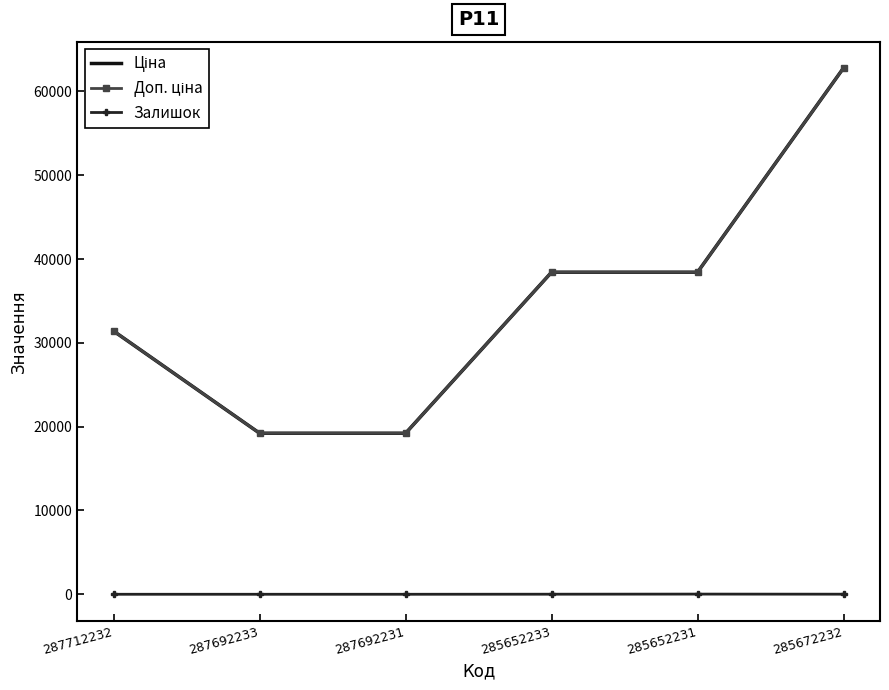

Between 285652231 and 287712232, which is larger?

285652231